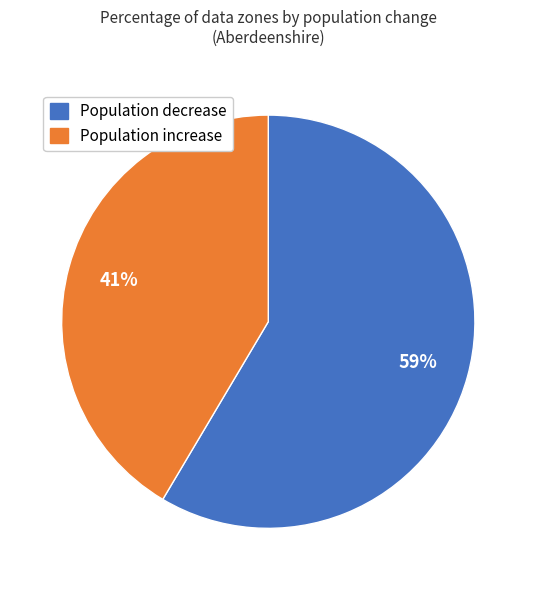

To the nearest percent, what portion does Population increase represent?

41%